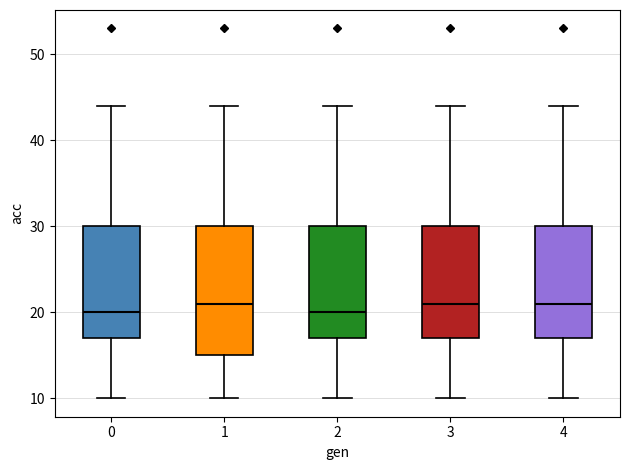

Reading left to right, read every box against the y-axis: the position of its median line, the range the box covers, and the ends of its whiskers. The values are not printed on the chart, so give them approximately, as read against the axis.

0: median 20, box 17 to 30, whiskers 10 to 44
1: median 21, box 15 to 30, whiskers 10 to 44
2: median 20, box 17 to 30, whiskers 10 to 44
3: median 21, box 17 to 30, whiskers 10 to 44
4: median 21, box 17 to 30, whiskers 10 to 44